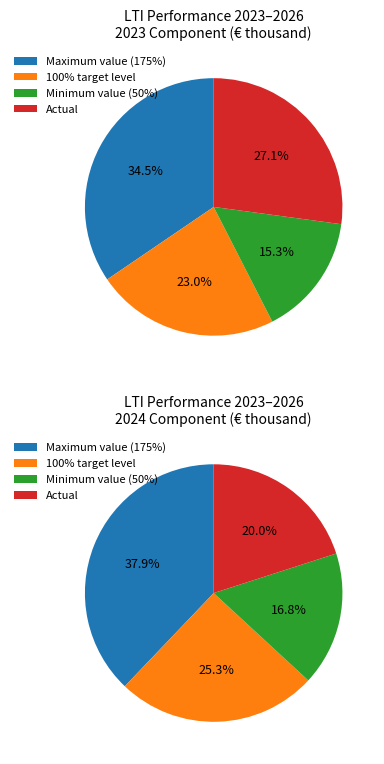

What percentage is the Minimum value (50%) slice, to the nearest percent?

15%